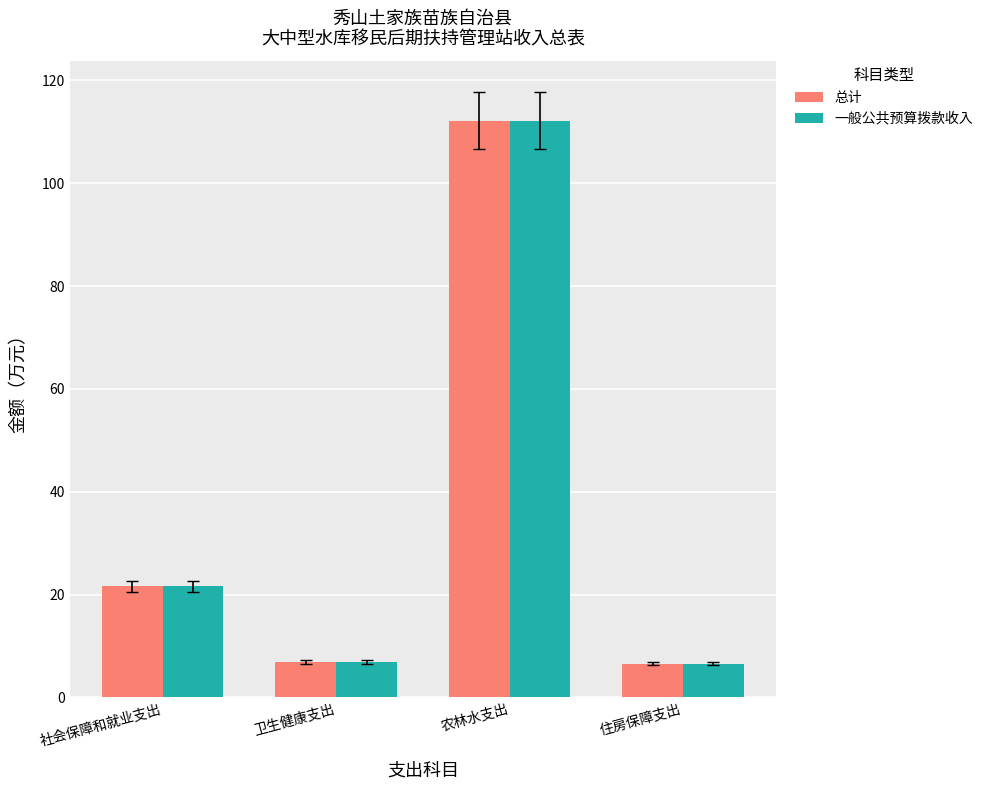

Where is 总计 nearest to the value 59?

社会保障和就业支出